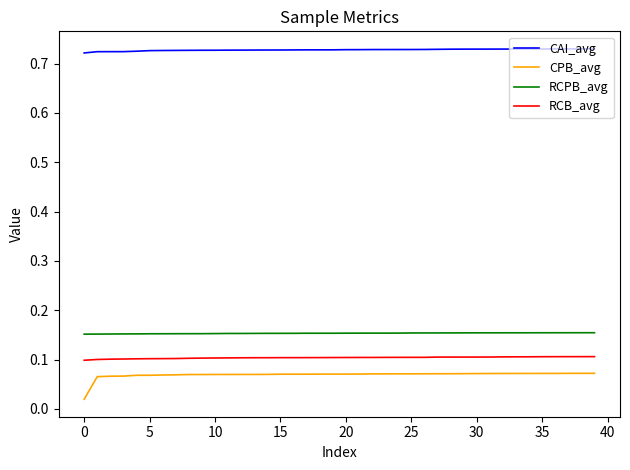

Which series has the largest range (max minus min)?

CPB_avg